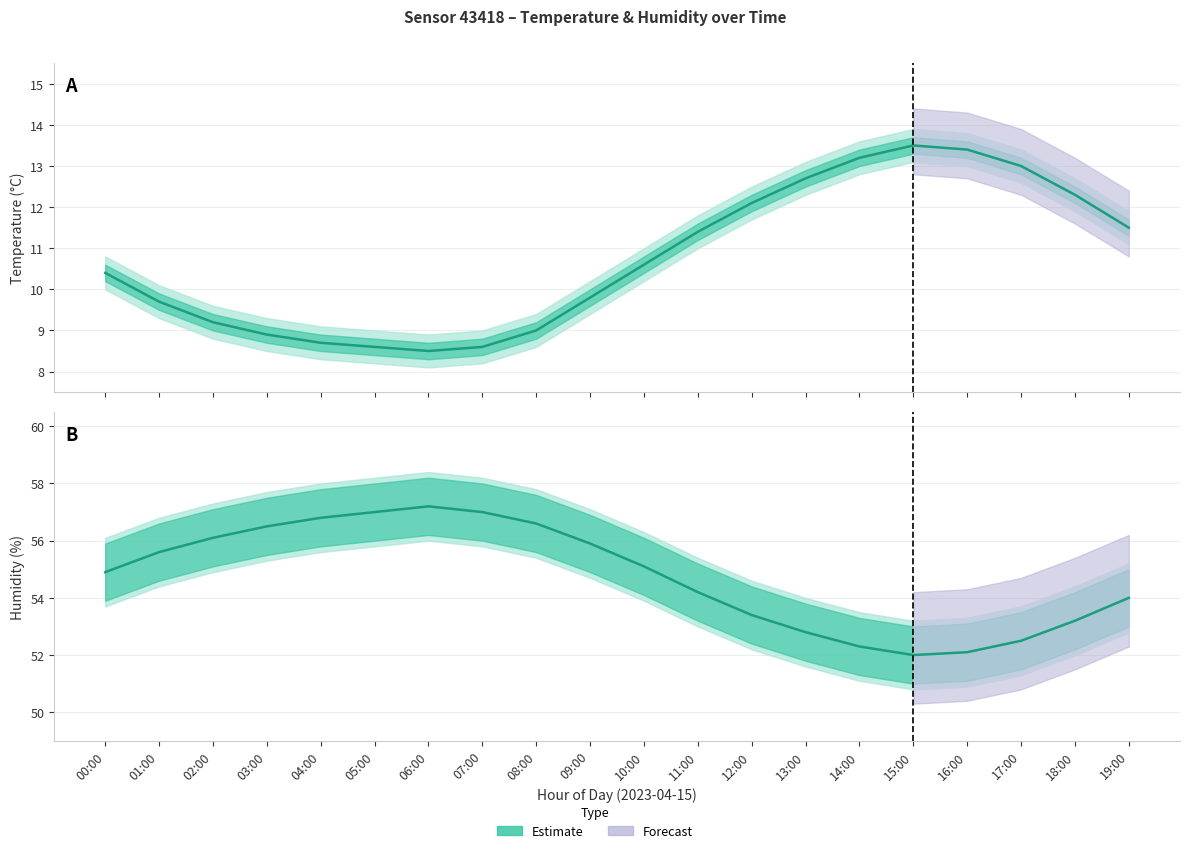

What is the greatest value displayed?

58.4